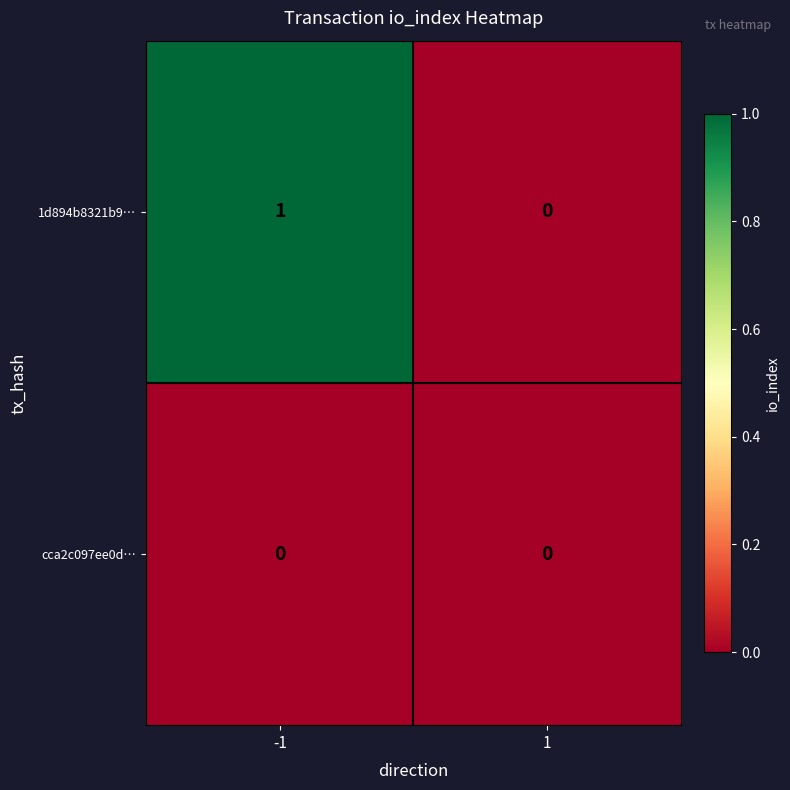

At -1, list the series in order from smallest to largest.

cca2c097ee0d…, 1d894b8321b9…